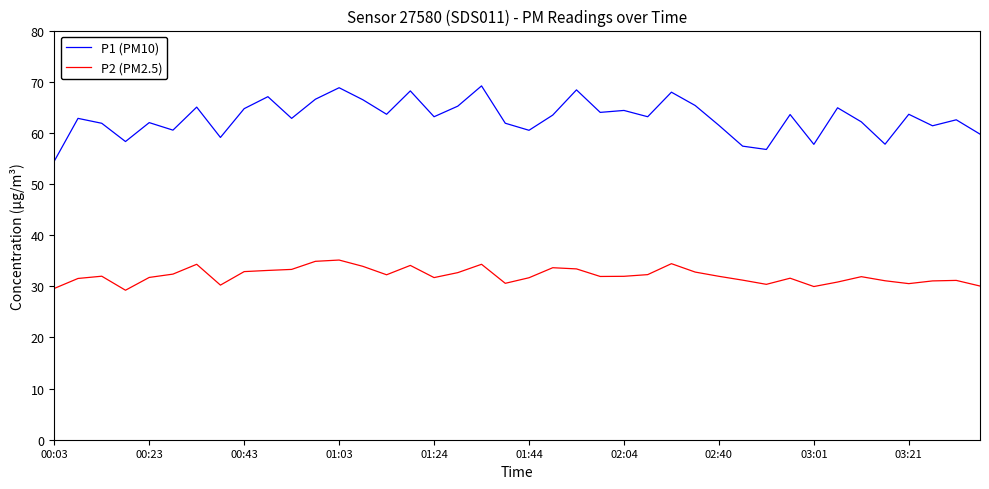

What is the difference between the maximum and minimum values in the P2 (PM2.5) series?

5.9